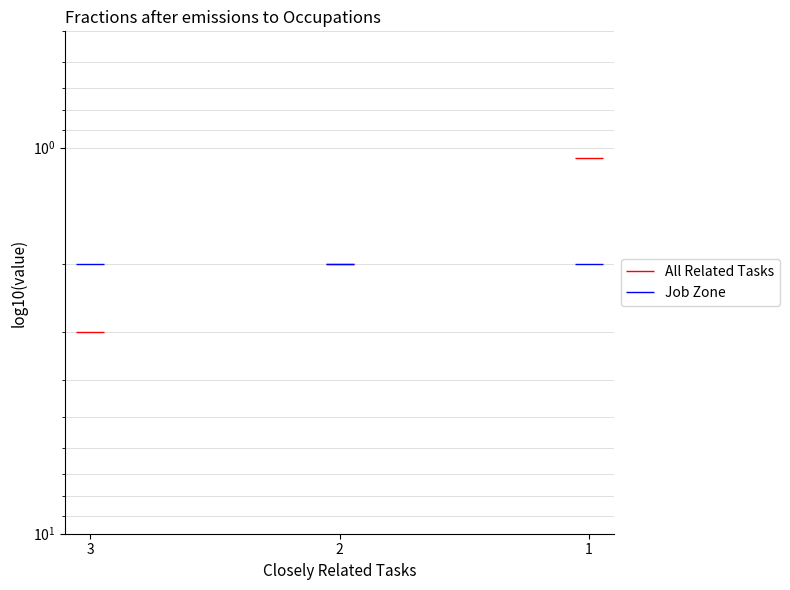

Which label corresponds to the largest value in the chart?

3